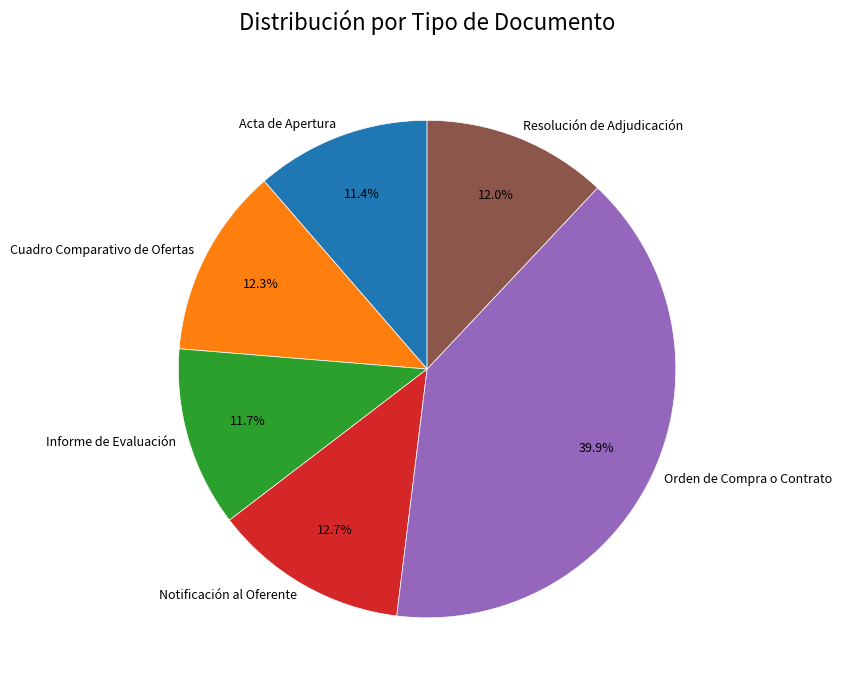

Count the number of slices in the pie.

6